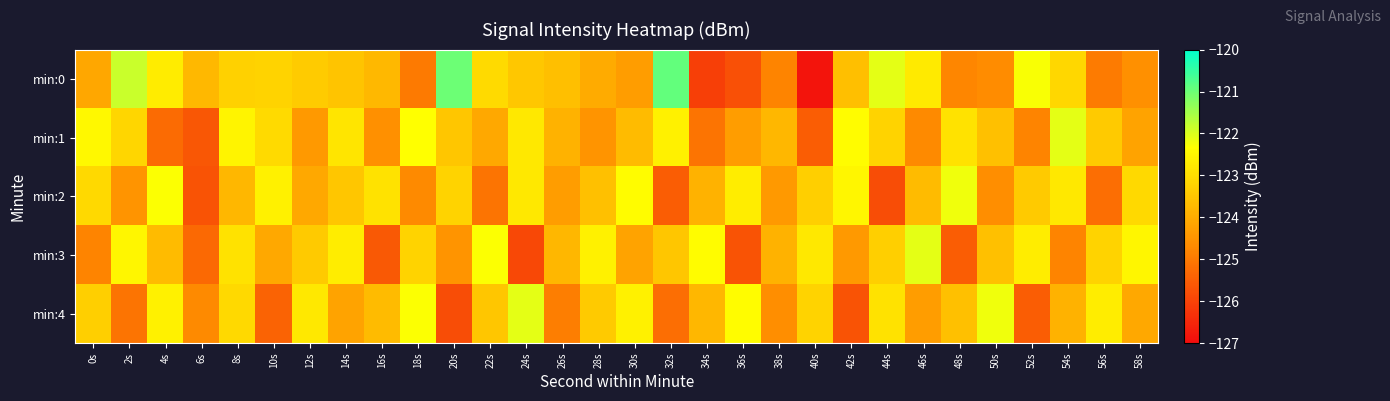

Which series has the largest range (max minus min)?

min:0